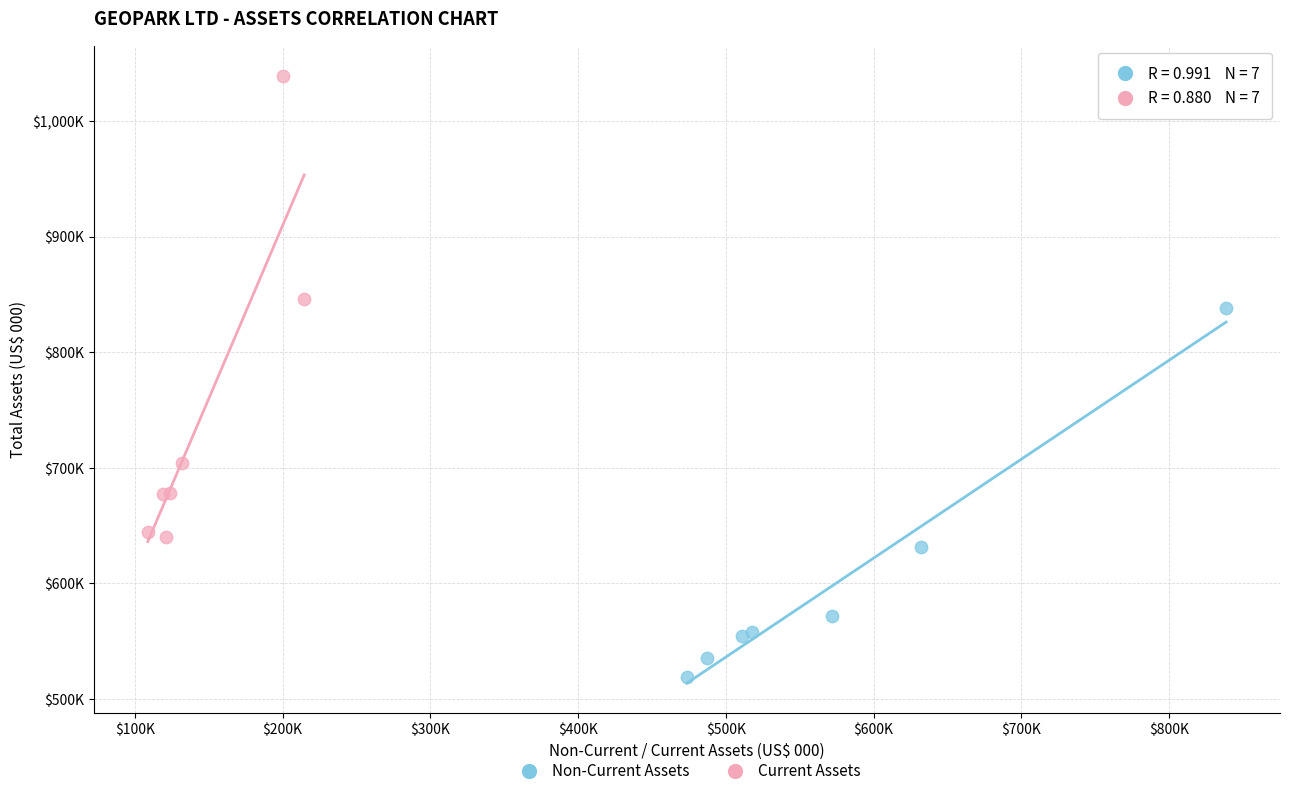

What are all the series names shown in the legend?

Non-Current Assets, Current Assets